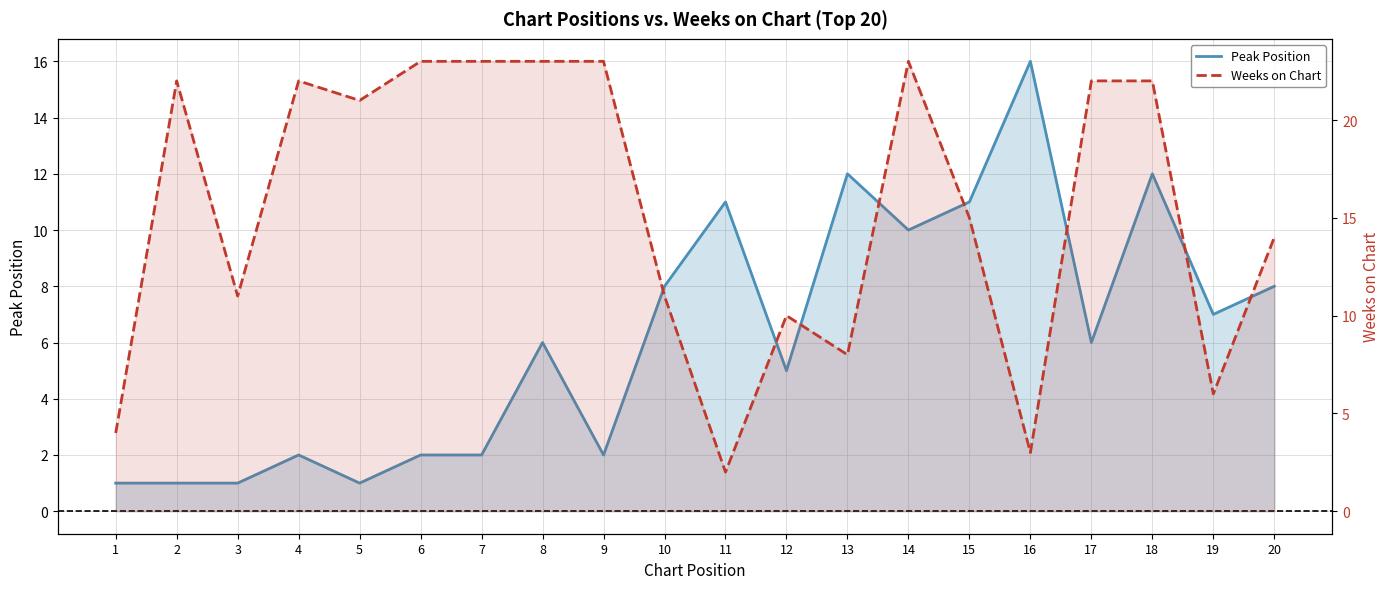

What is the difference between the Peak Position values at 1 and 13?

11